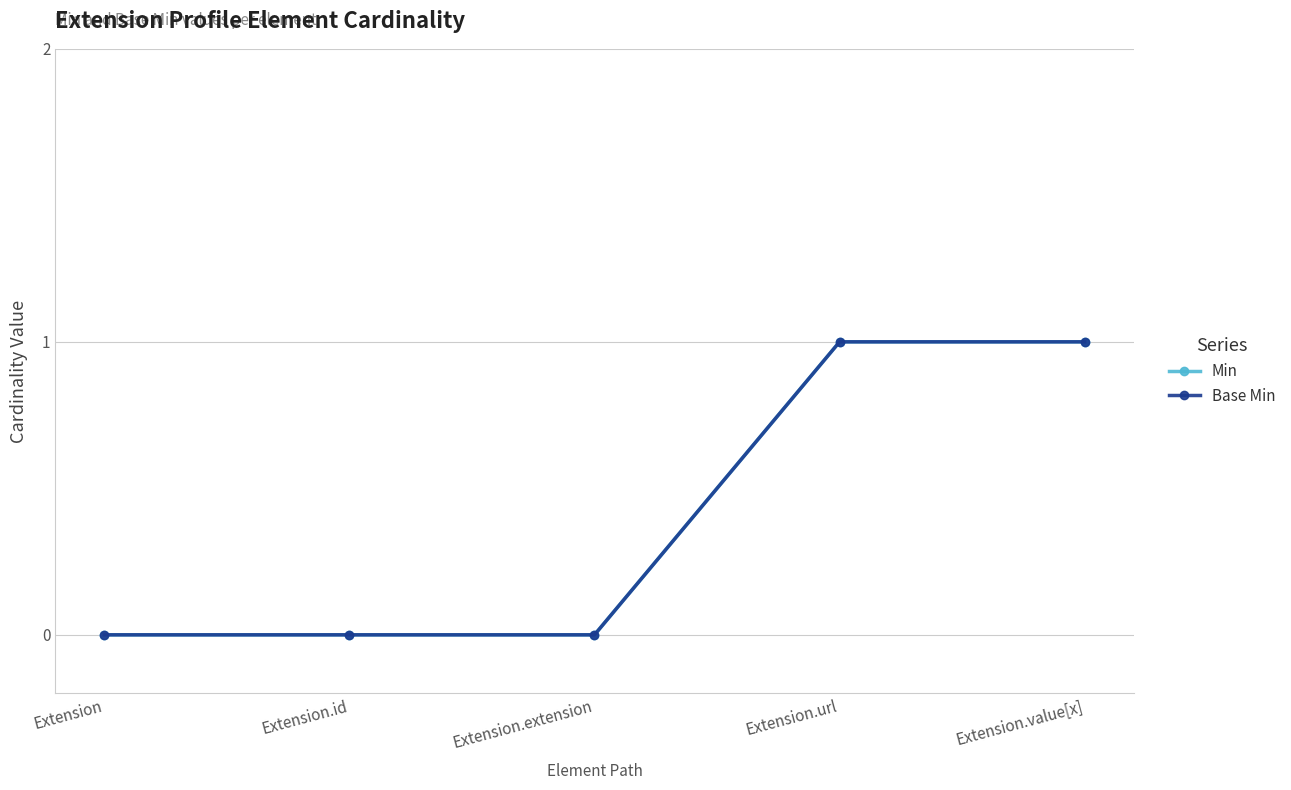

Reading right to left, transcribe all the data shown in this chart.

Min: 1	1	0	0	0
Base Min: 1	1	0	0	0